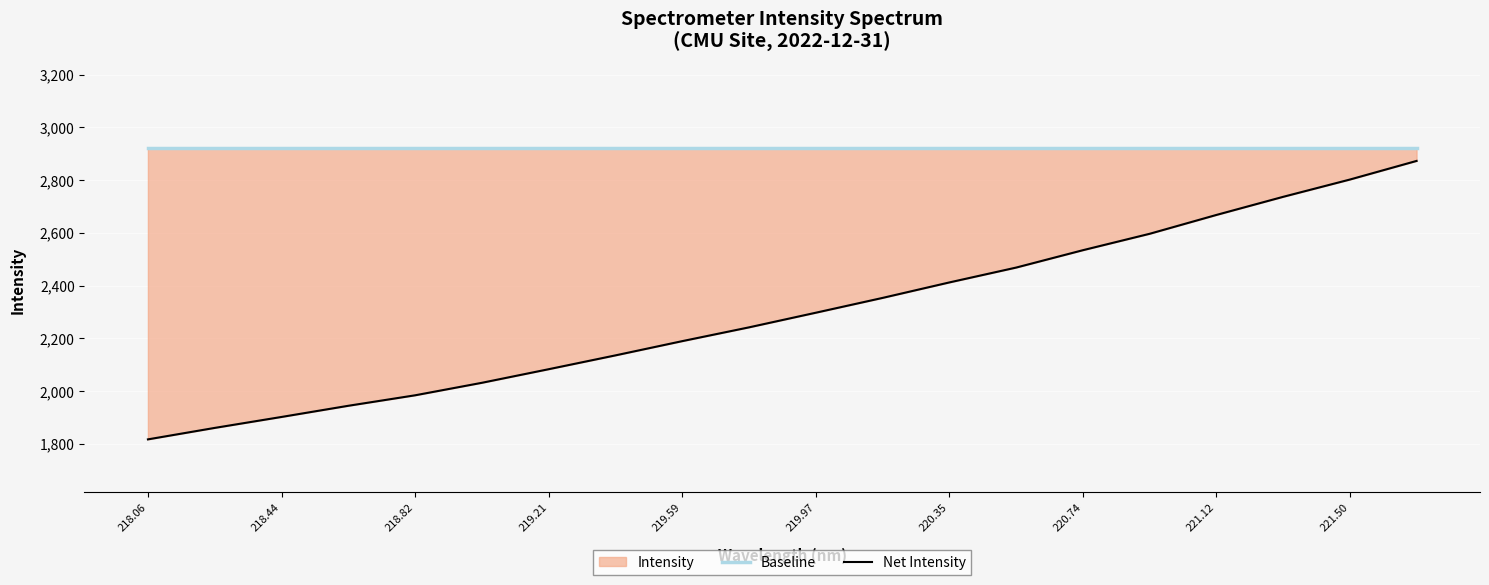

Which has a higher value, 218.06 or 218.44?

218.06